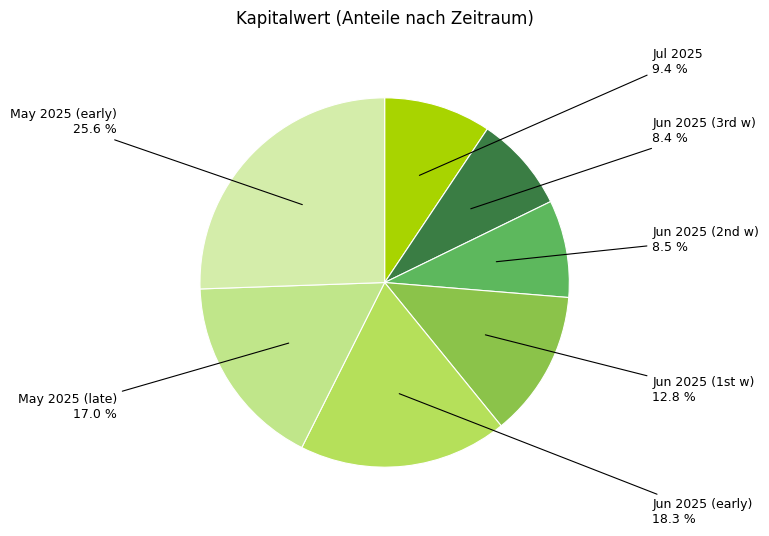

Is there a majority slice in this chart?

No